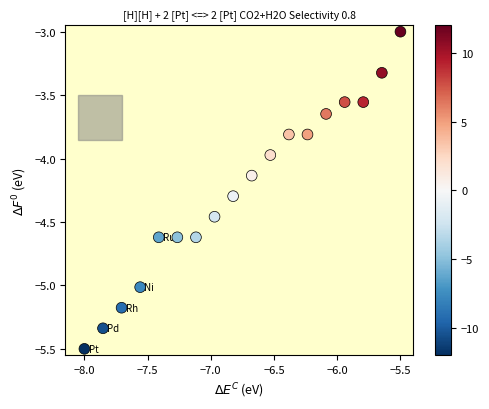

What is the range of Y values (max minus min)?

2.5